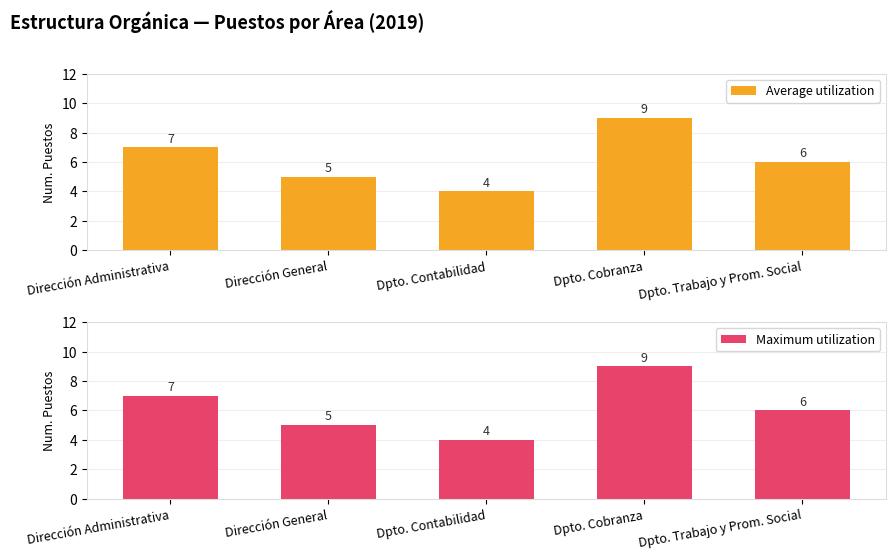

What is the label of the 3rd bar from the left?

Dpto. Contabilidad